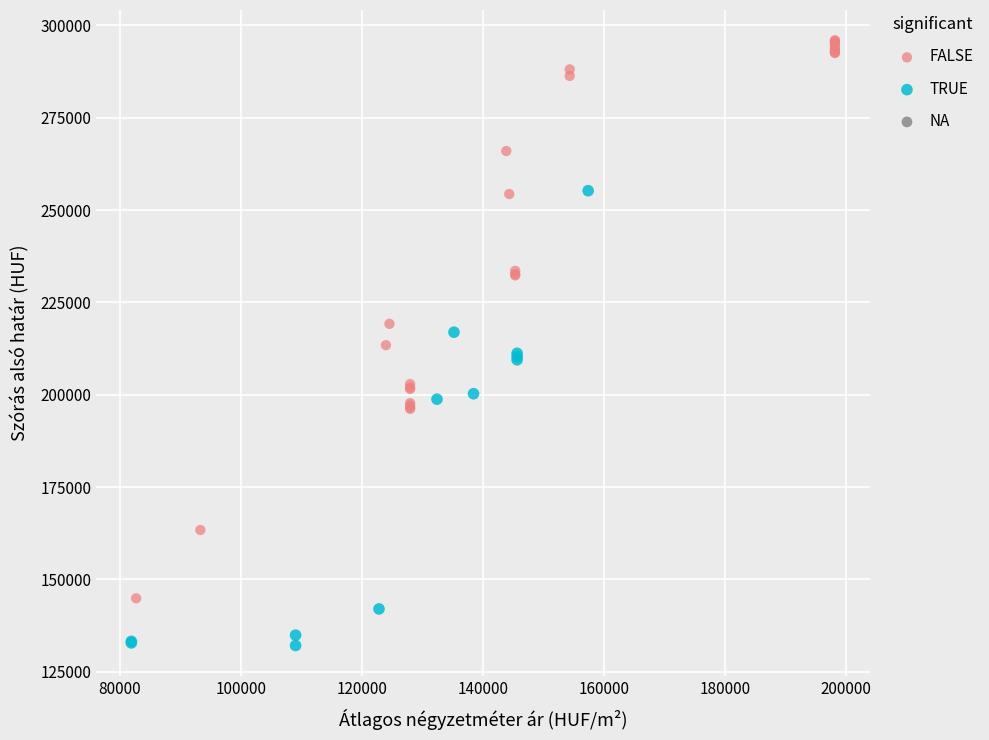

Which series contains the highest Y value?

FALSE